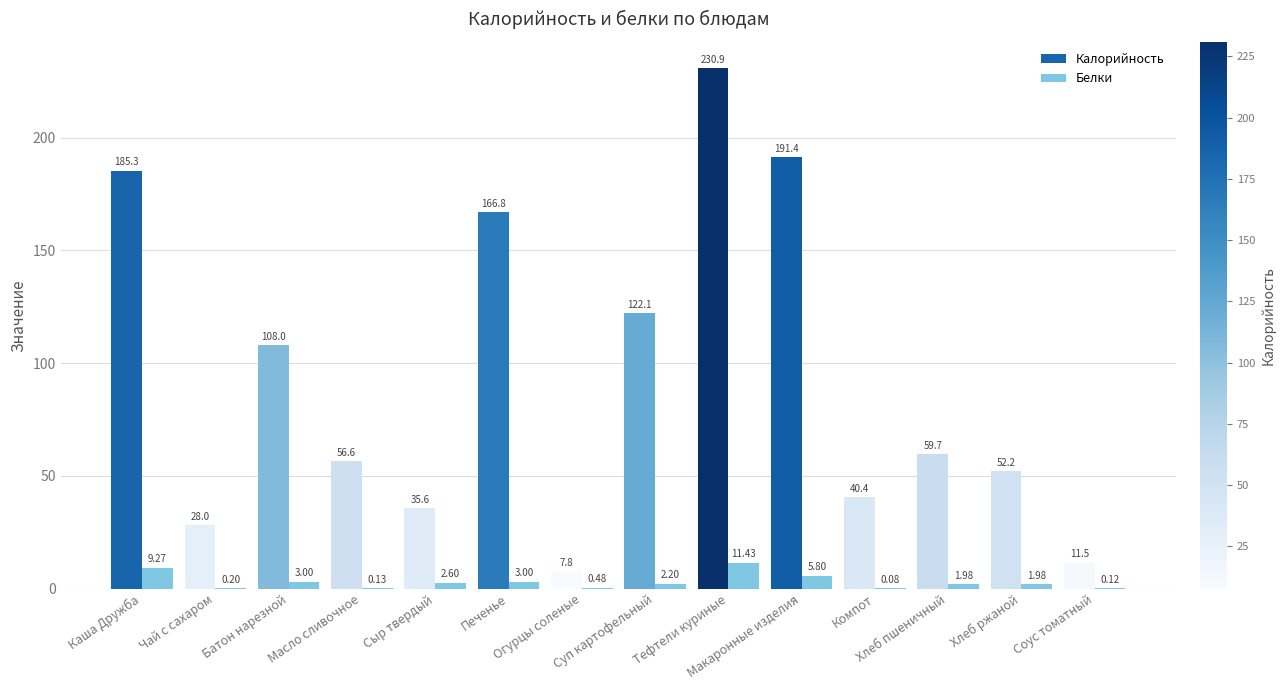

At which label is Белки closest to 5?

Макаронные изделия